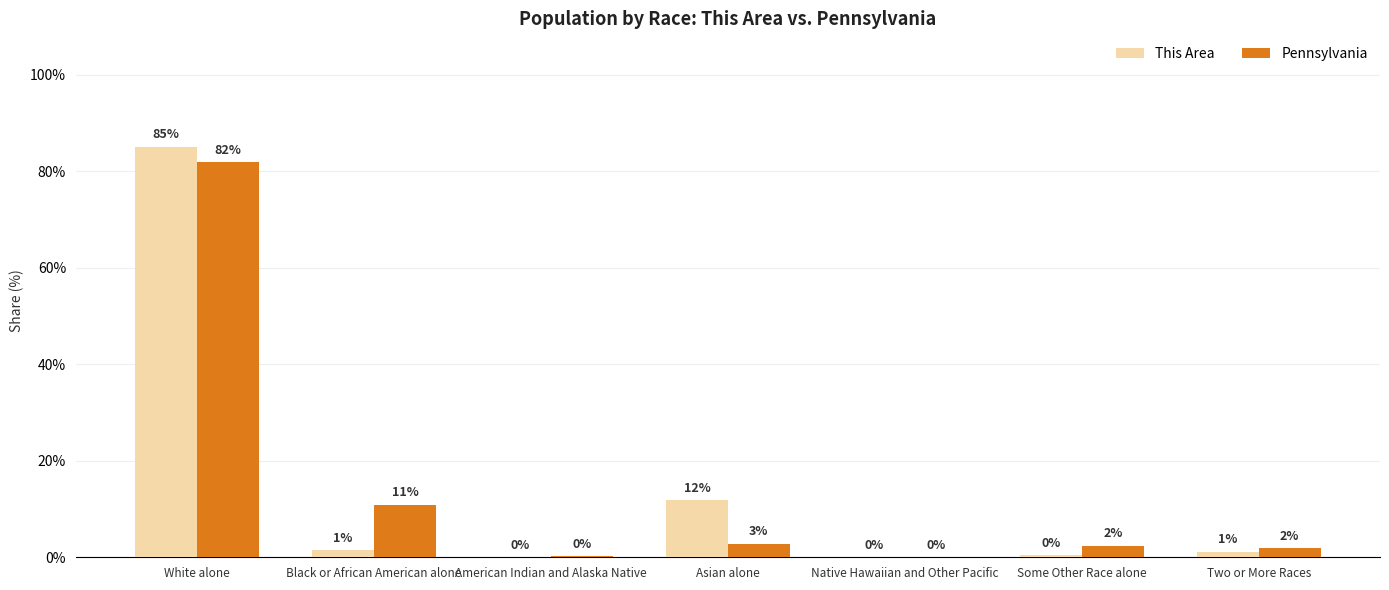

What is the average value of the Pennsylvania series?

14.3